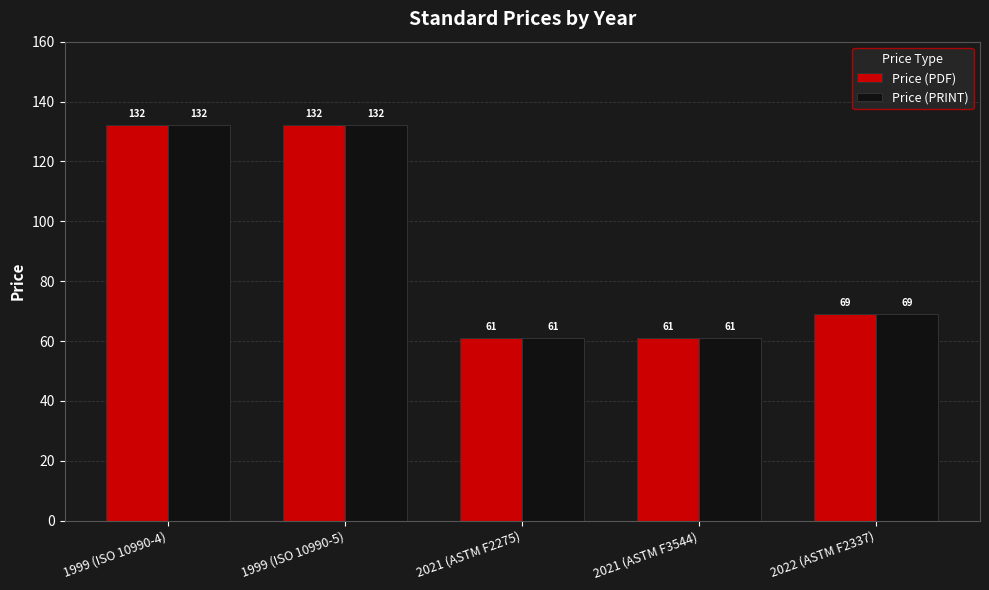

What is the minimum value shown in the chart?

61